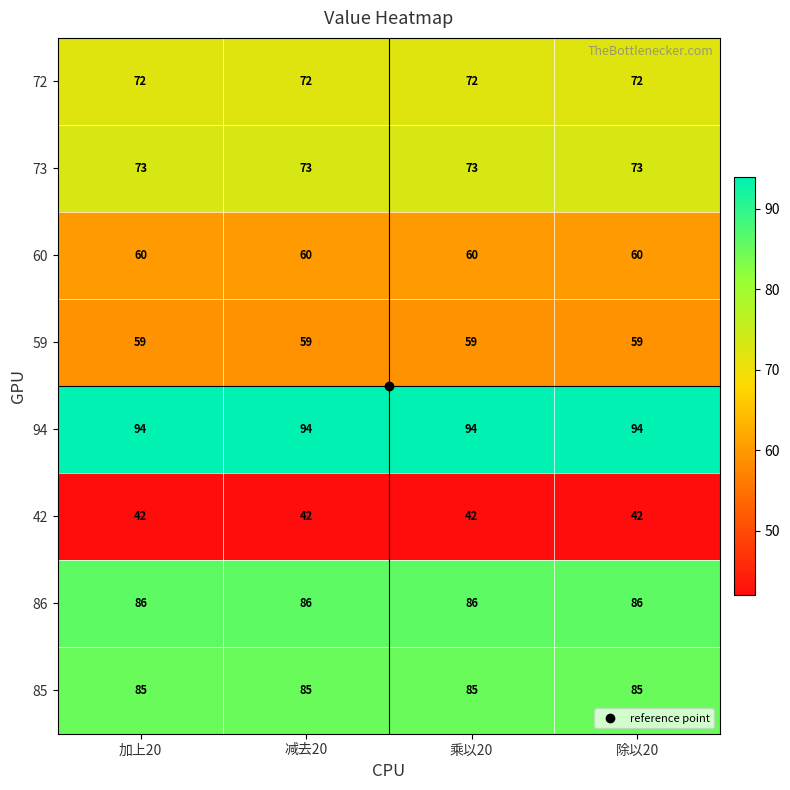

At how many categories does at least one series exceed 79?

4